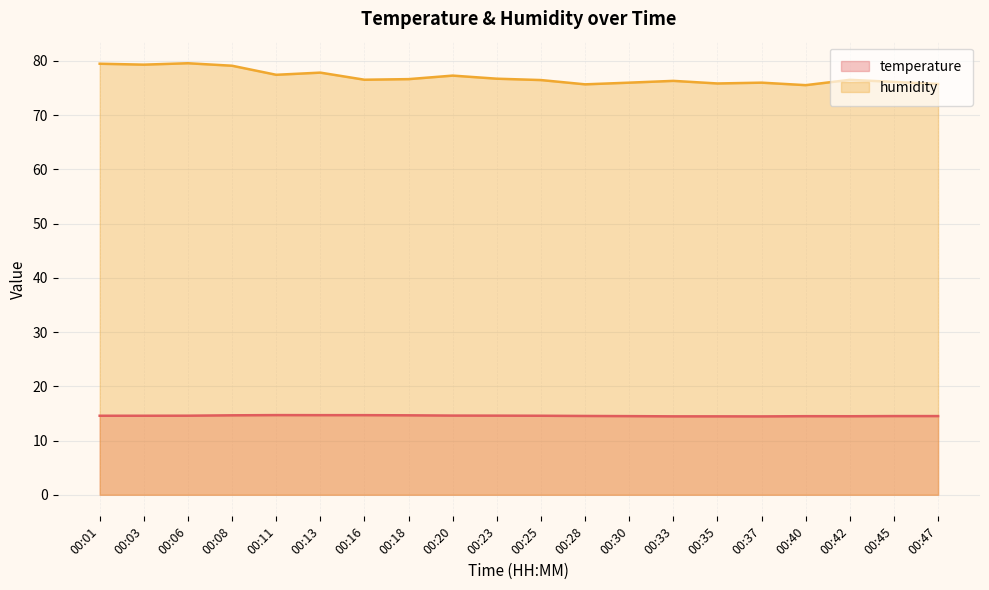

True or false: temperature and humidity cross at least once.

False